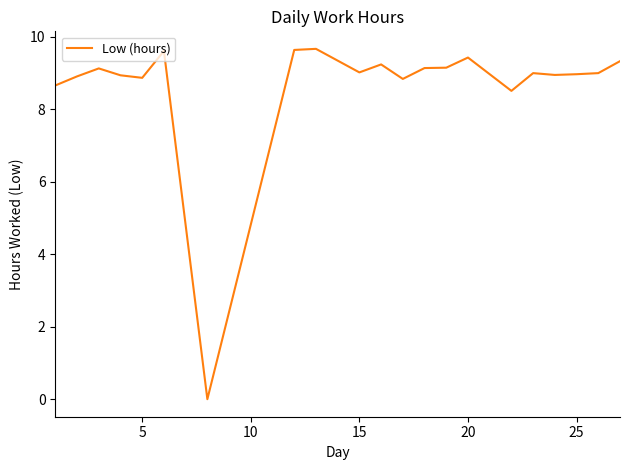

Reading right to left, transcribe all the data shown in this chart.

9.3	9.0	9.0	8.9	9.0	8.5	9.4	9.2	9.1	8.8	9.2	9.0	9.7	9.6	0.0	9.6	8.9	8.9	9.1	8.9	8.7